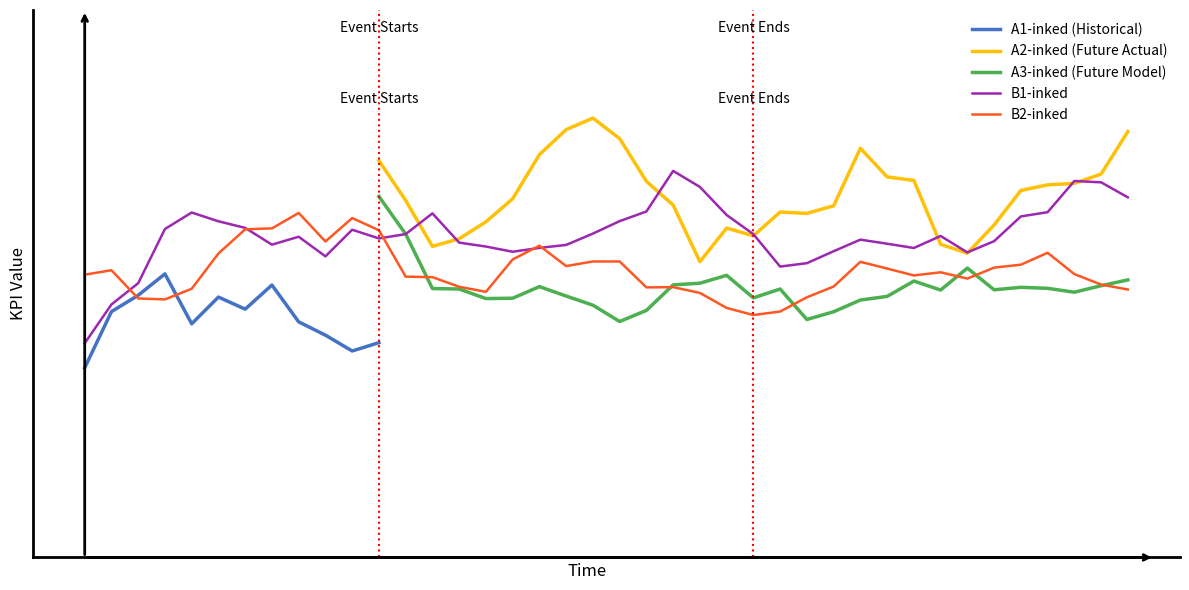

After their last crossing, which series has the higher values: B2-inked or A3-inked?

A3-inked